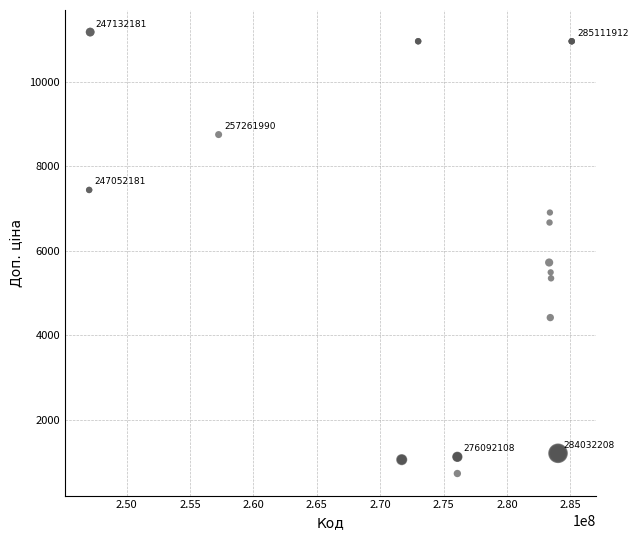

What Y value in the scatter plot is closest to 5957?

5727.0